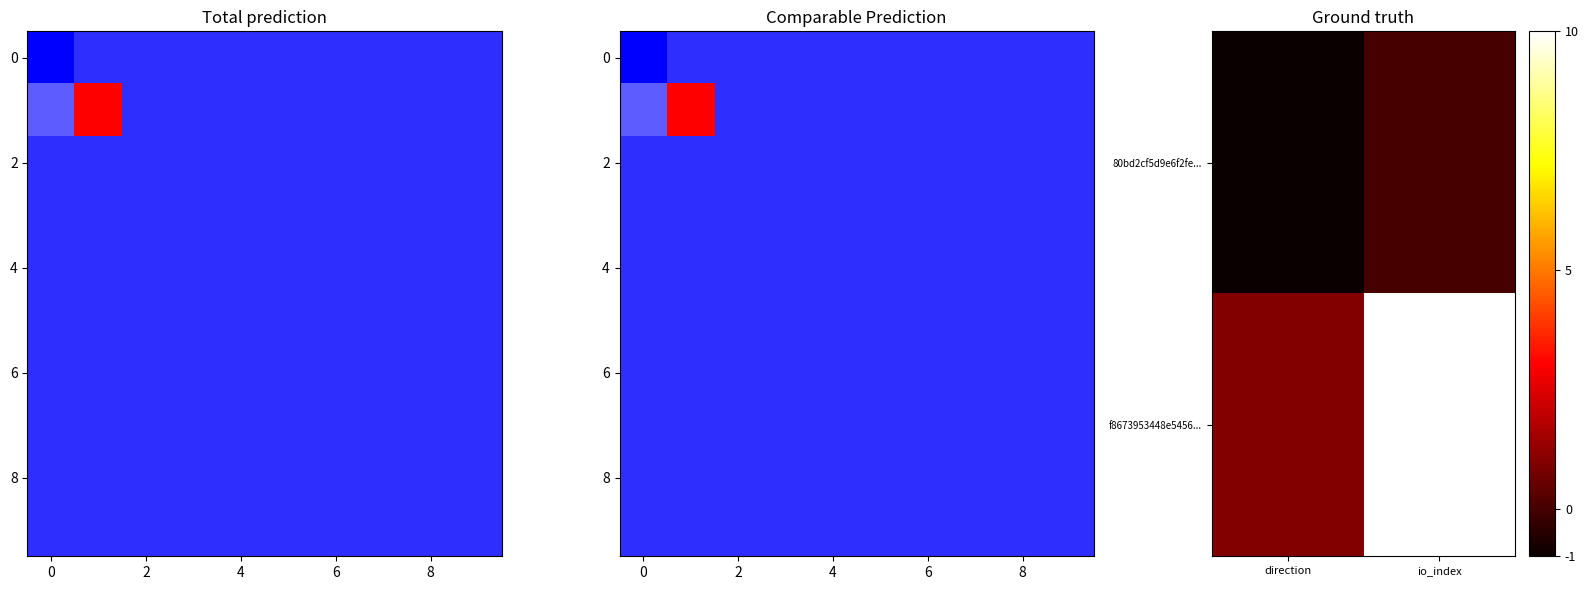

How many 80bd2cf5d9e6f2fe349dff2736bc19b013cd70f values are between -1 and 0?

2